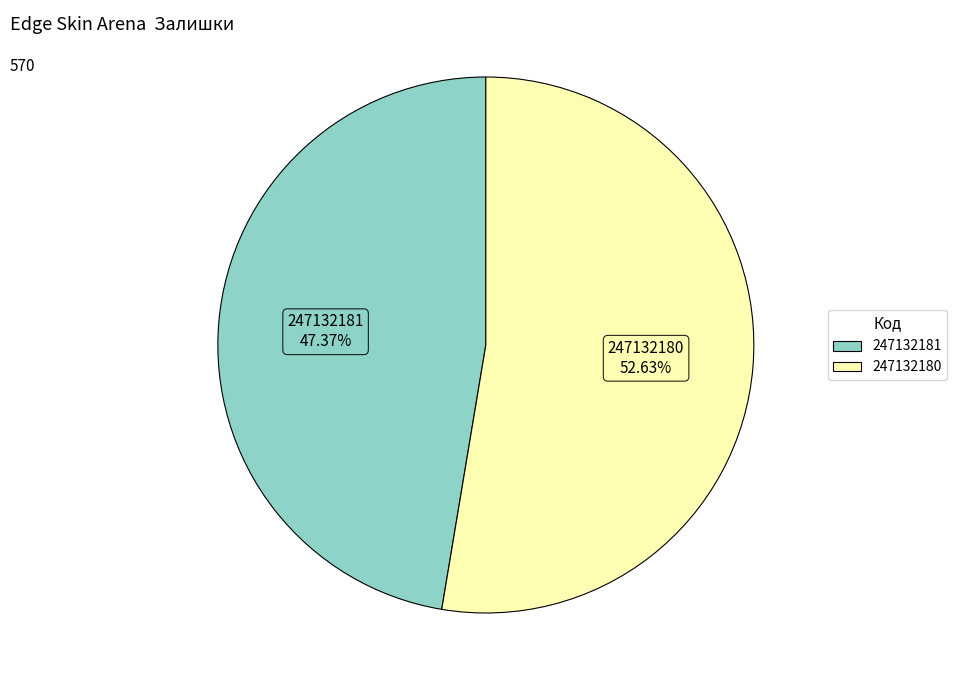

How much of the chart is everything except 247132181?

52.6%